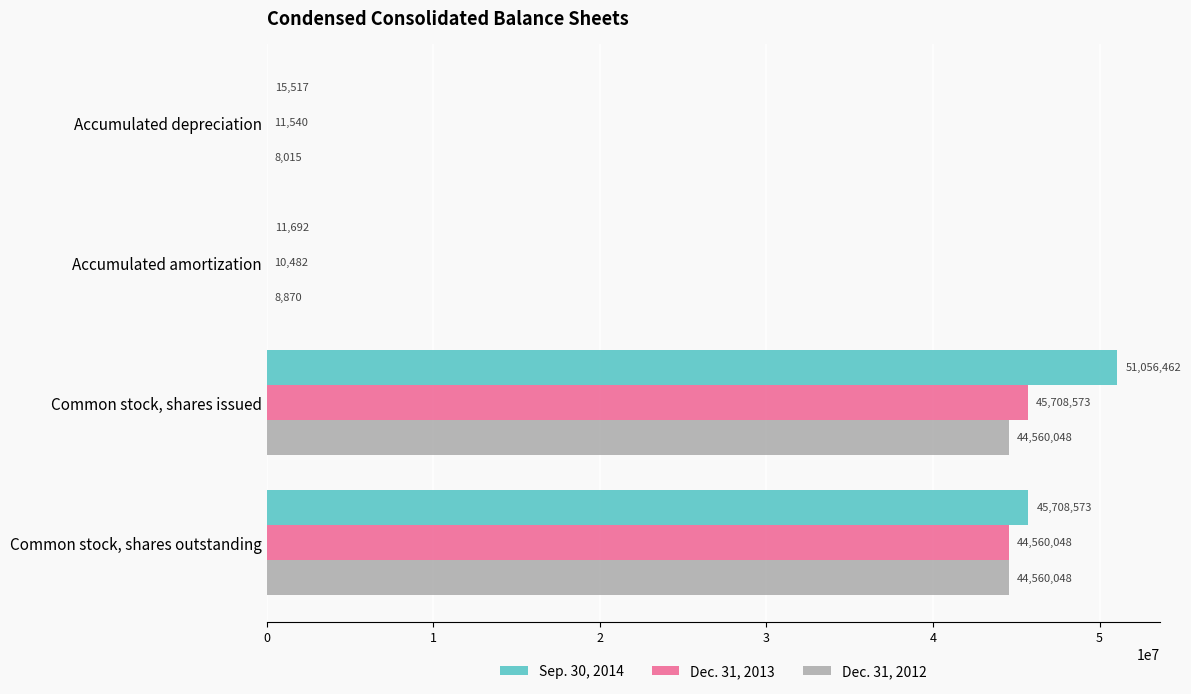

What is the sum of the Dec. 31, 2012 values at Accumulated depreciation and Common stock, shares issued?

44568063